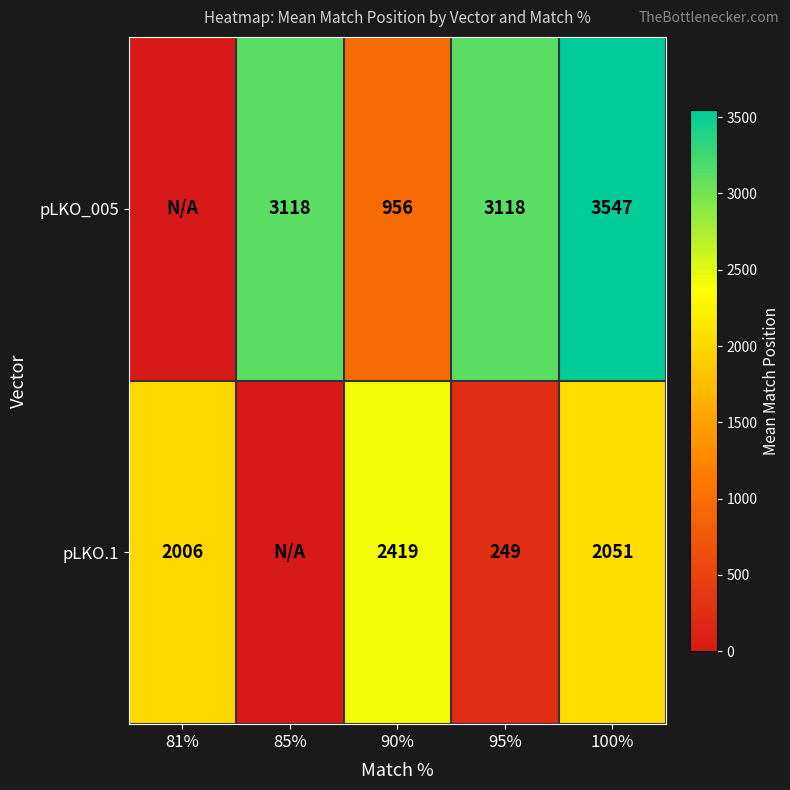

What is the total value across all series at 95%?

3367